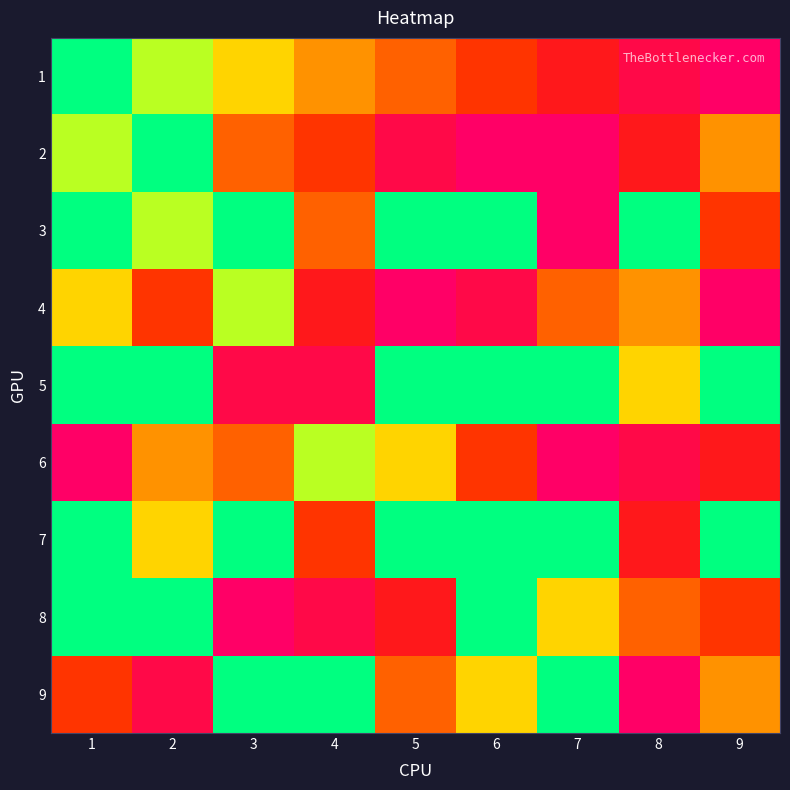

What is the total value across all series at 7?

38